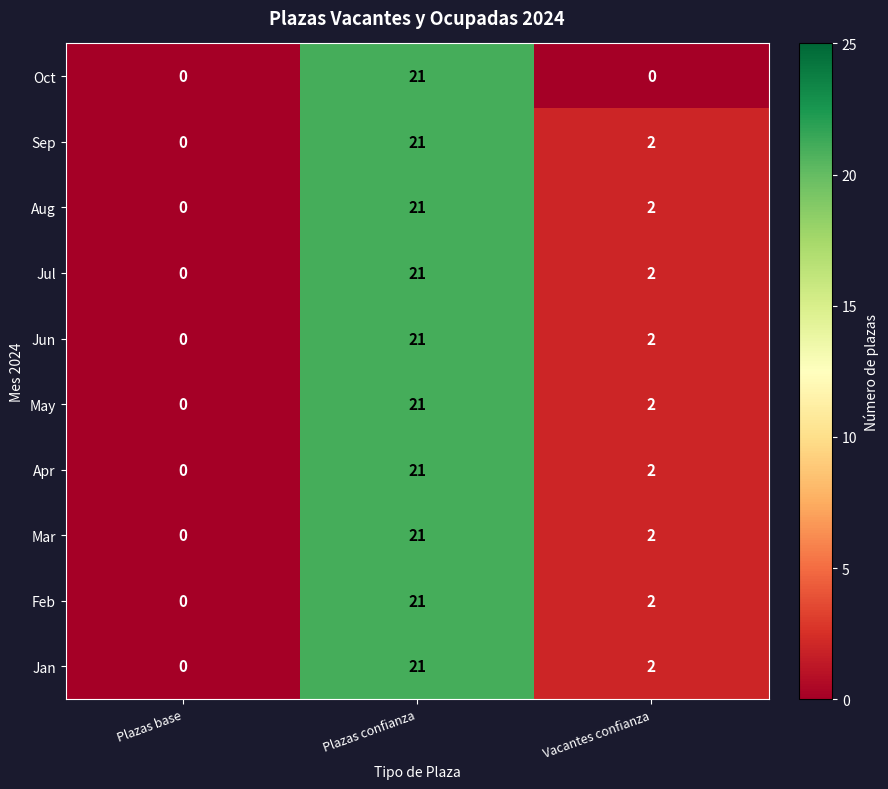

How many data points in Sep are less than 2?

1